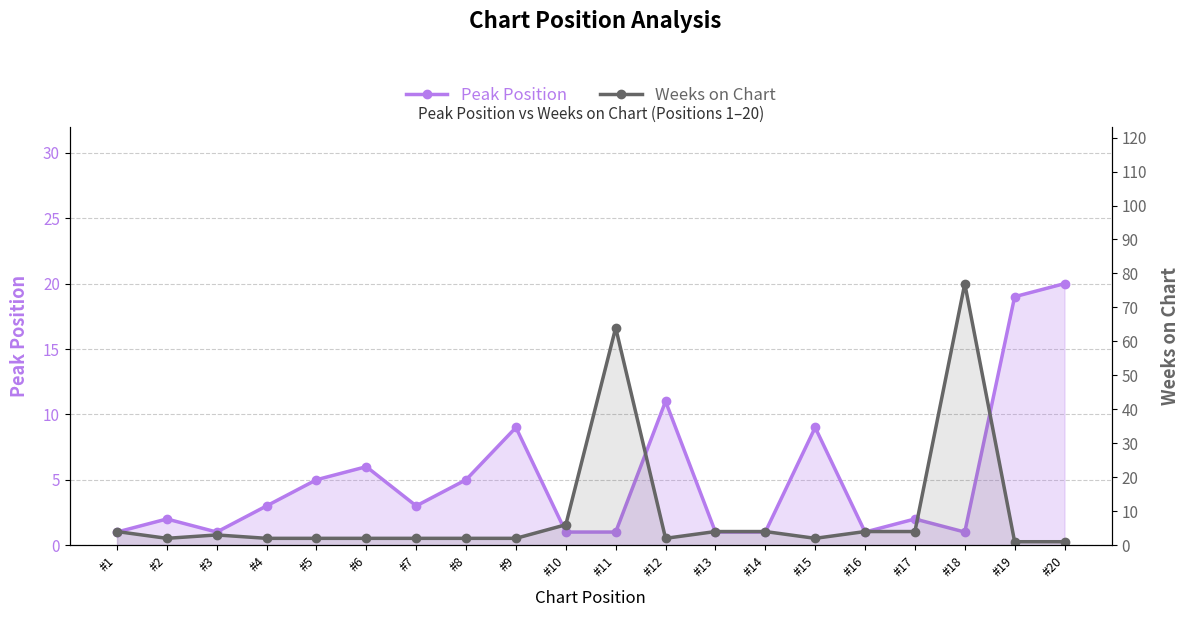

At which label does Weeks on Chart first exceed 2?

#1